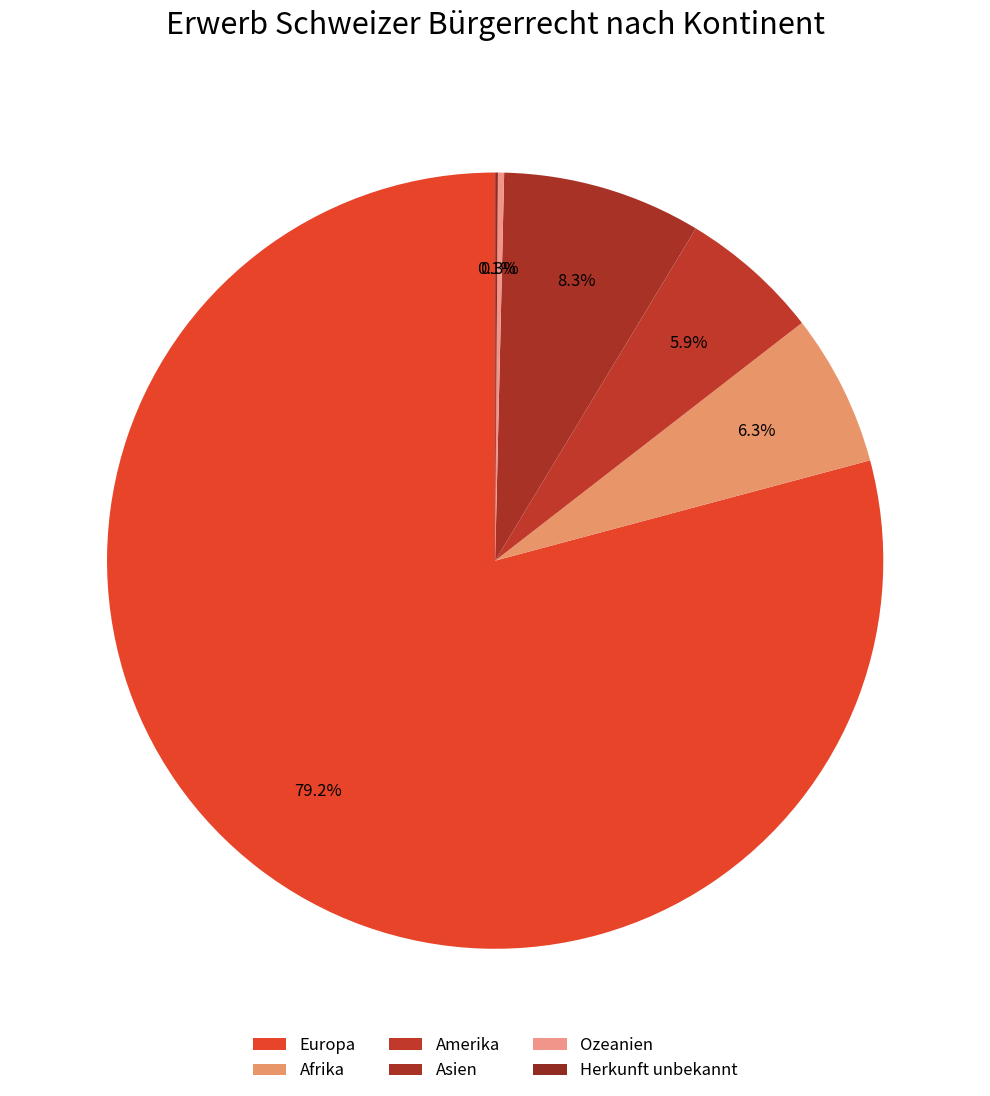

Is the sum of Europa and Asien greater than half?

Yes